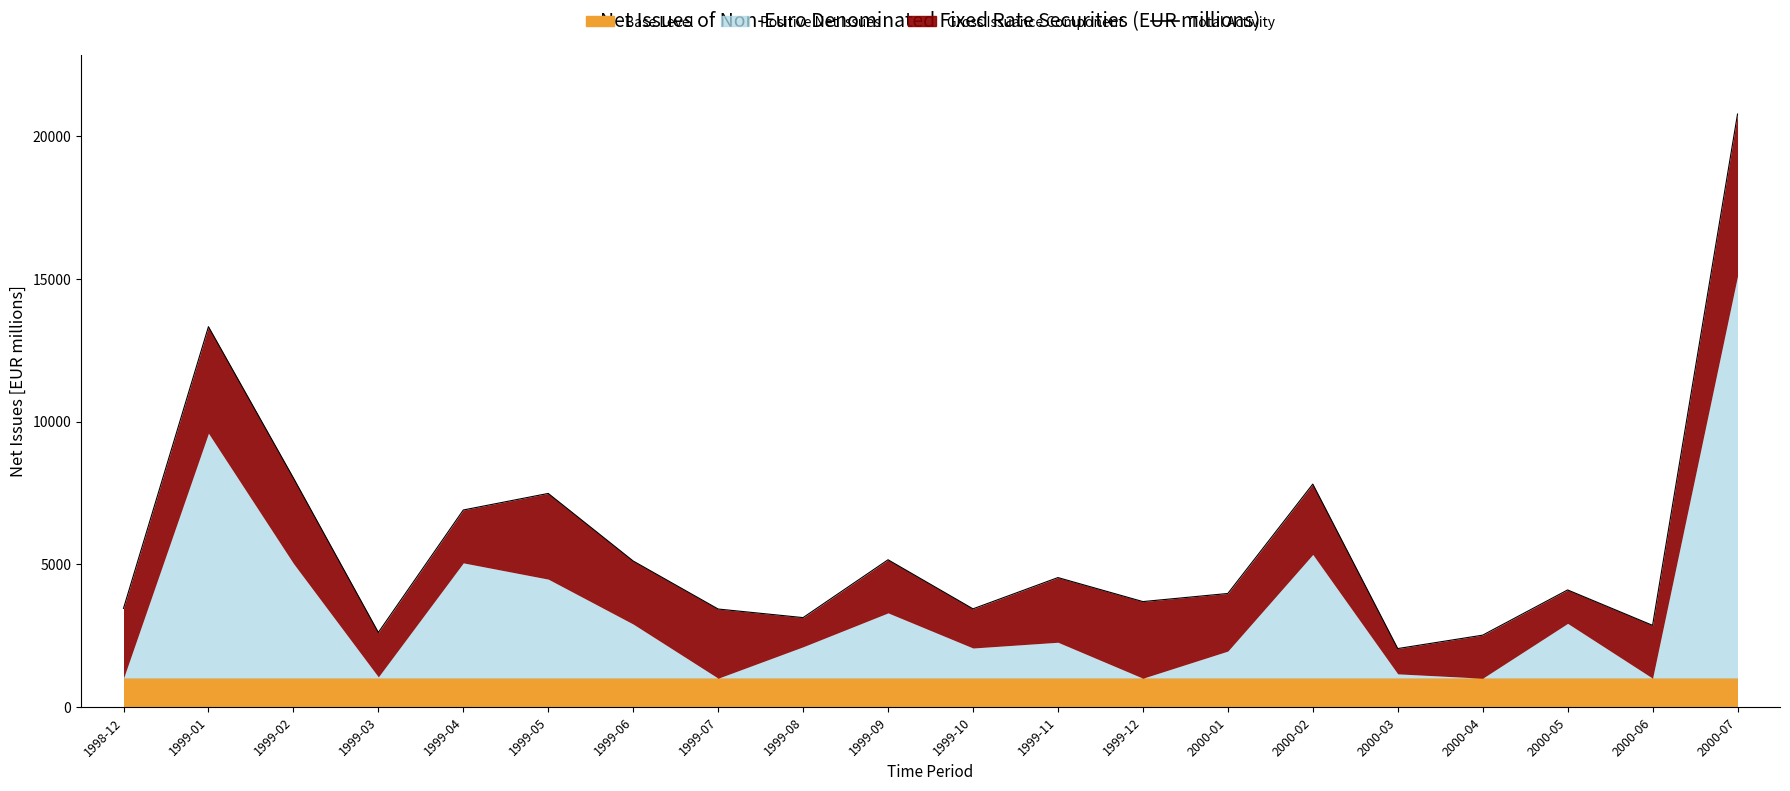

Approximately how many times larger is the value at 2000-03 compared to 2000-07?

0.1